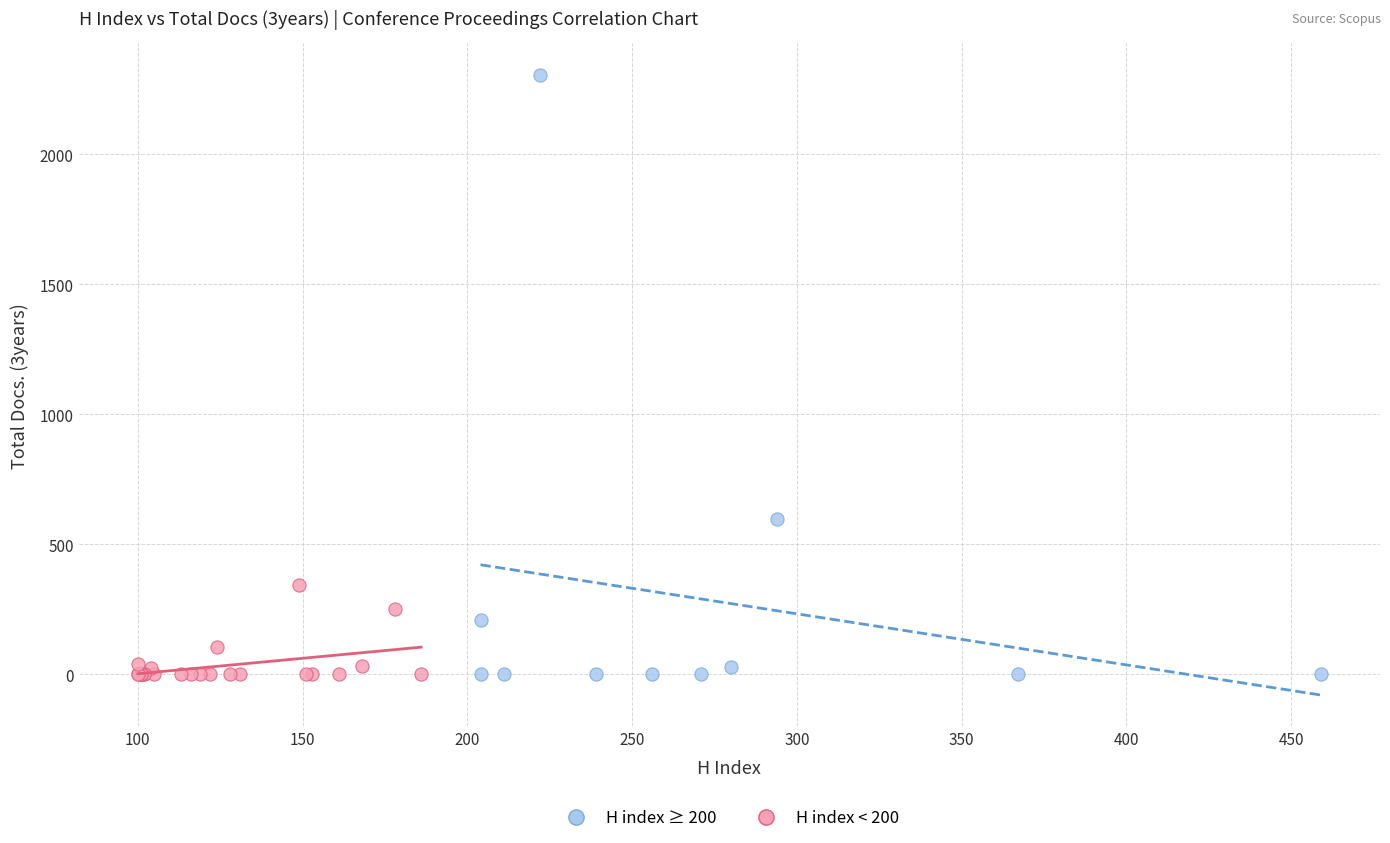

Which series contains the highest Y value?

H index ≥ 200